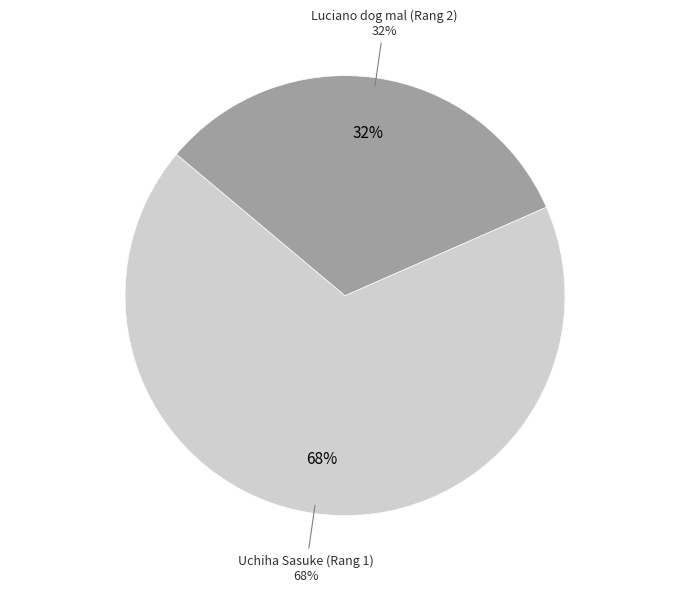

Is there a majority slice in this chart?

Yes